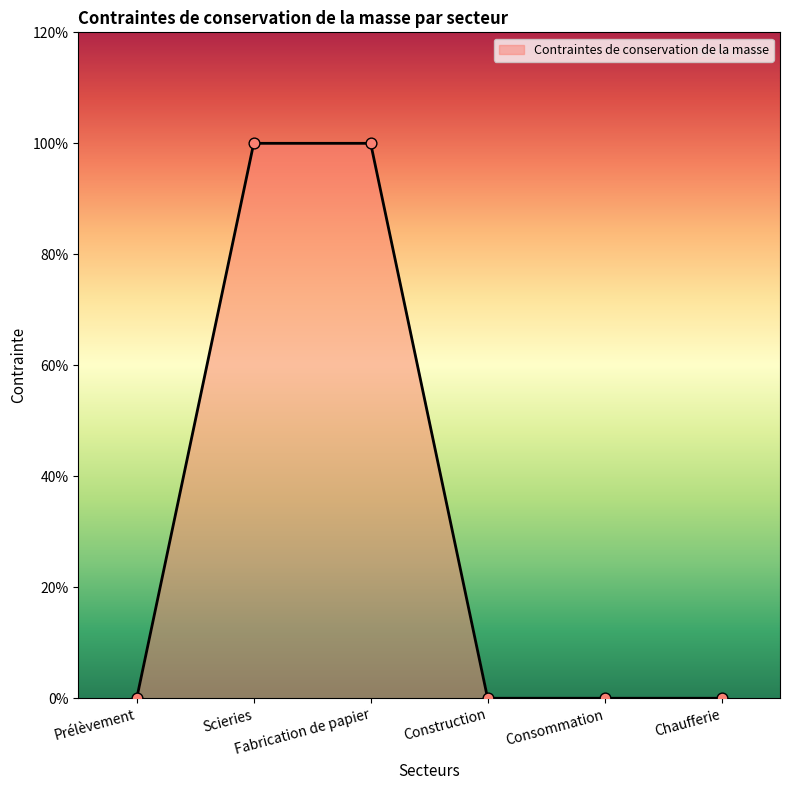

What is the change in value from Scieries to Chaufferie?

-1